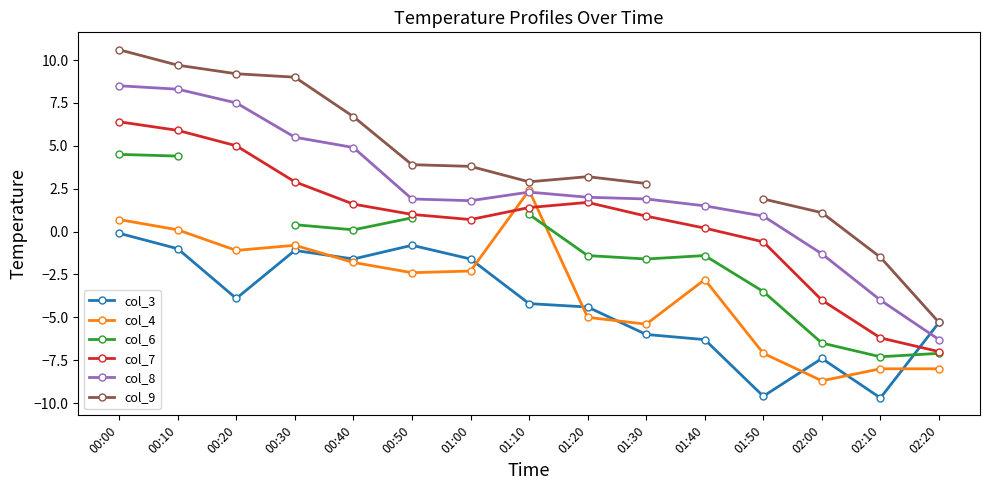

What is the label of the 12th point from the right?

00:30